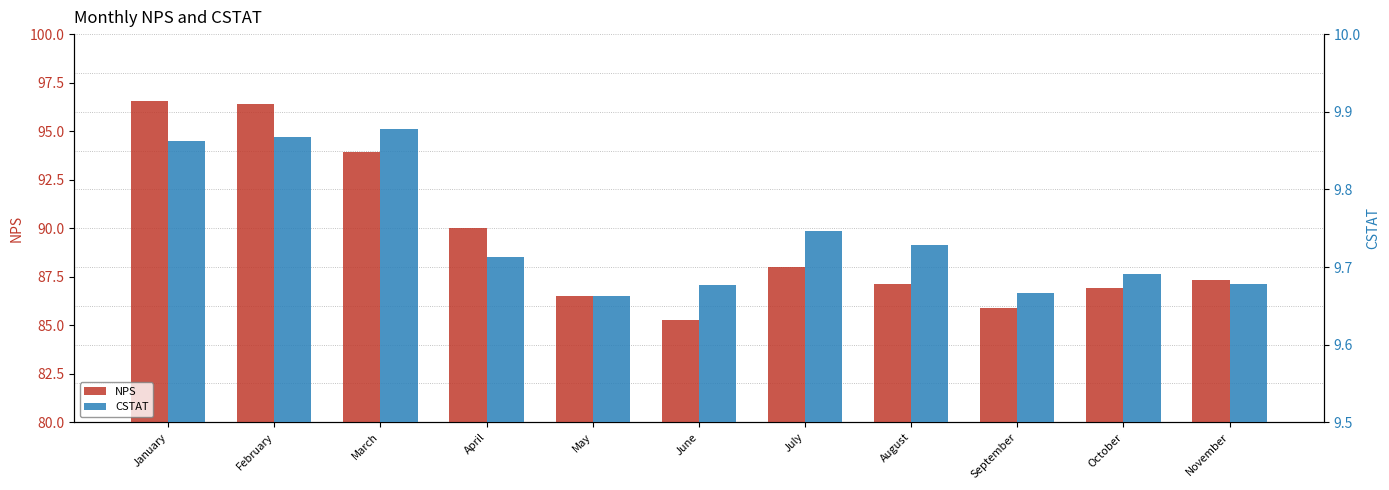

Reading left to right, transcribe all the data shown in this chart.

NPS: 96.6	96.4	93.9	90.0	86.5	85.3	88.0	87.1	85.9	86.9	87.4
CSTAT: 9.9	9.9	9.9	9.7	9.7	9.7	9.7	9.7	9.7	9.7	9.7